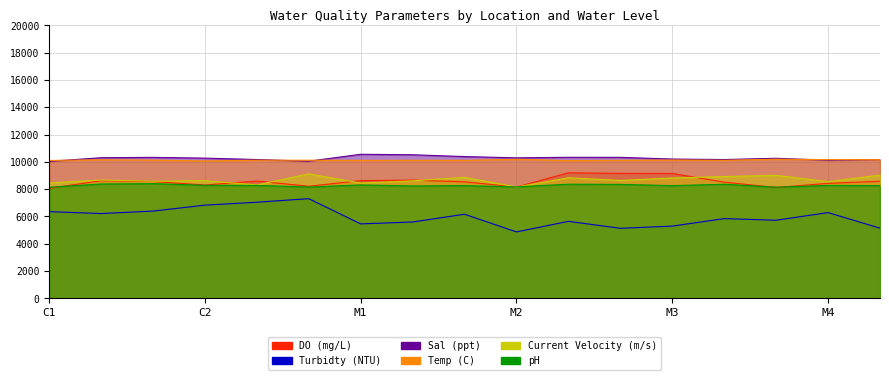

At which label is Current Velocity (m/s) closest to 8640?

M2-Bottom